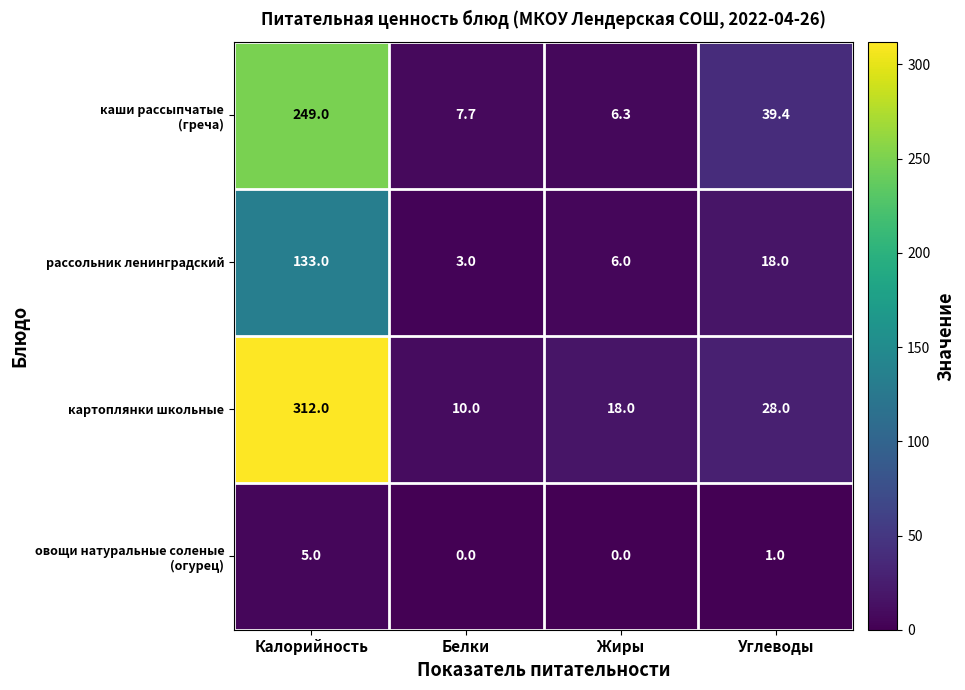

Rank the categories by картоплянки школьные value from highest to lowest.

Калорийность, Углеводы, Жиры, Белки